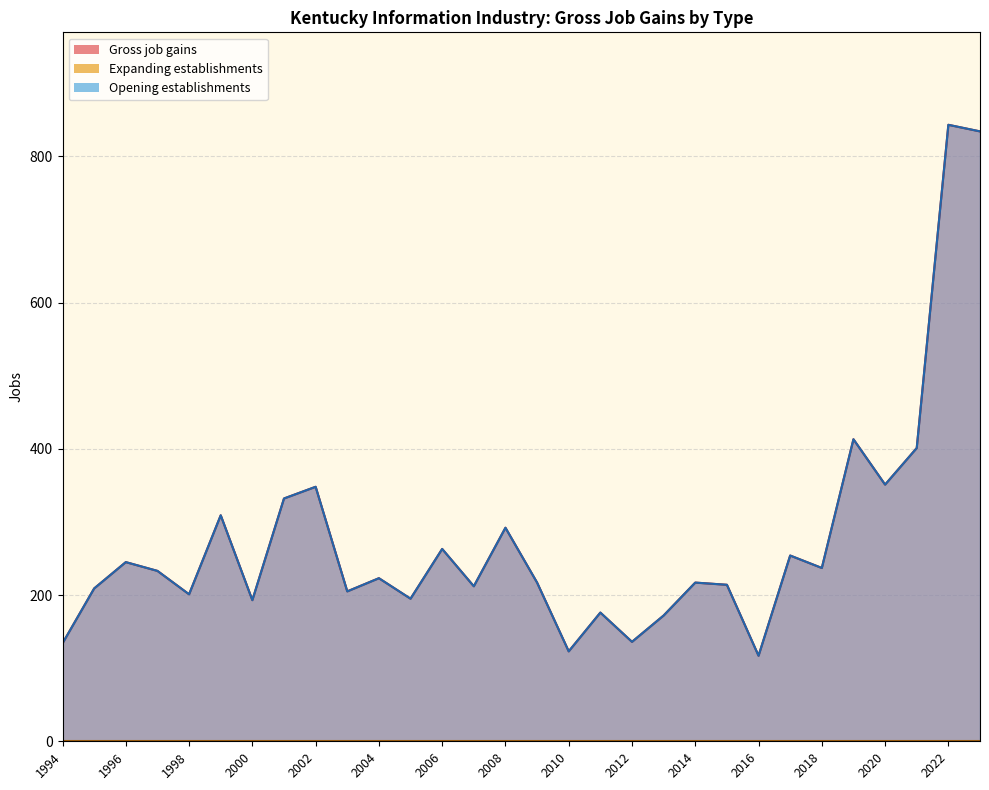

Does the chart display data point markers on the line(s)?

No